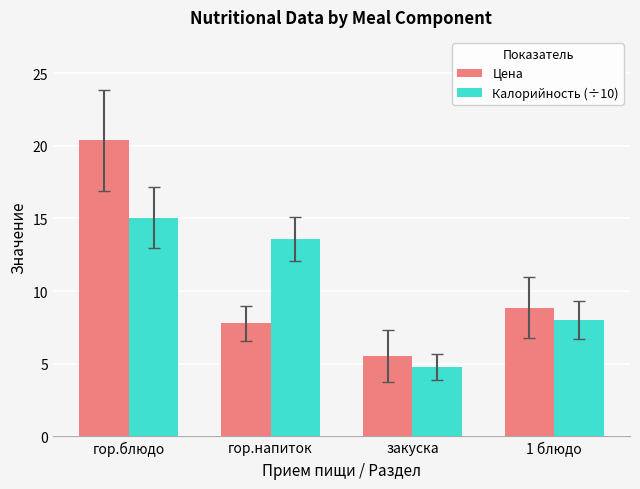

Which series has the largest total across all categories?

Цена